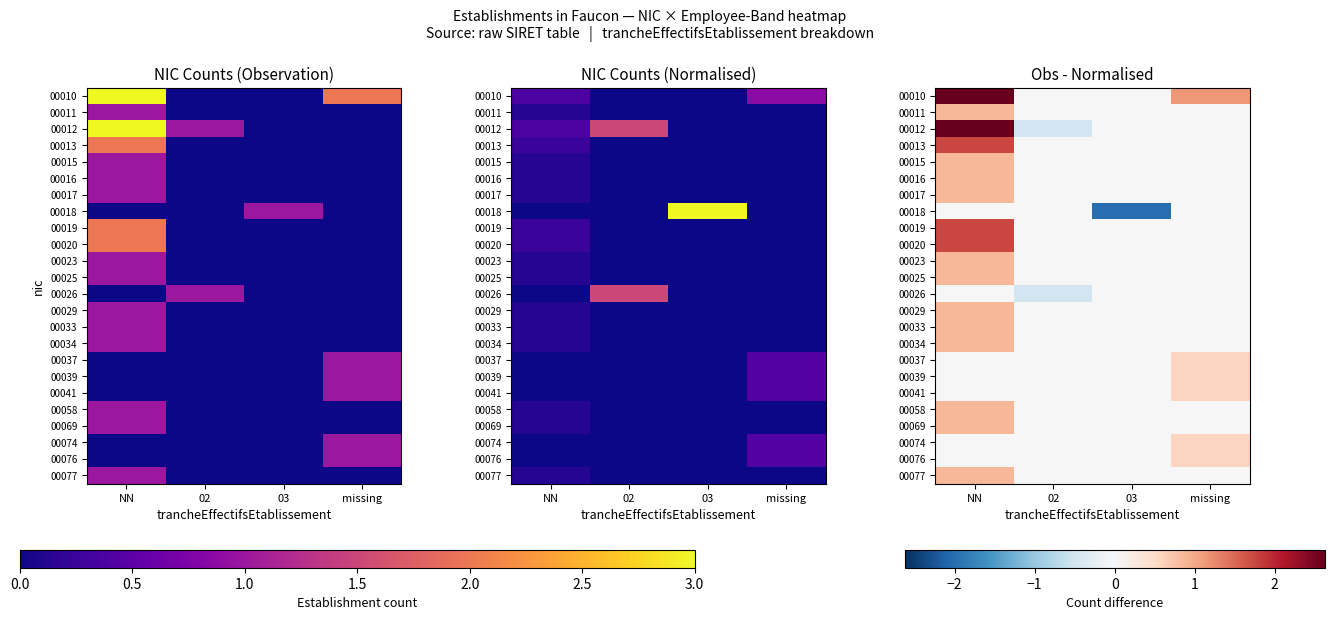

Which series has the largest total across all categories?

00010